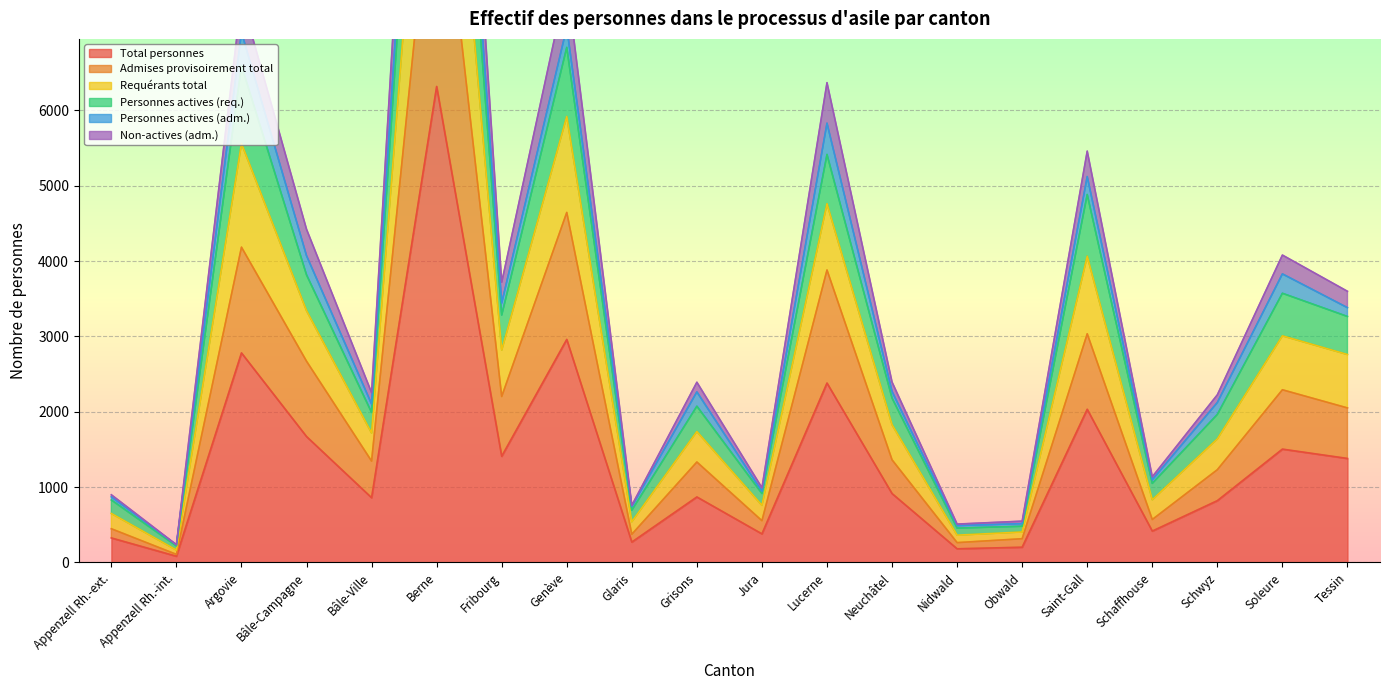

At which label is Total personnes closest to 3200?

Genève